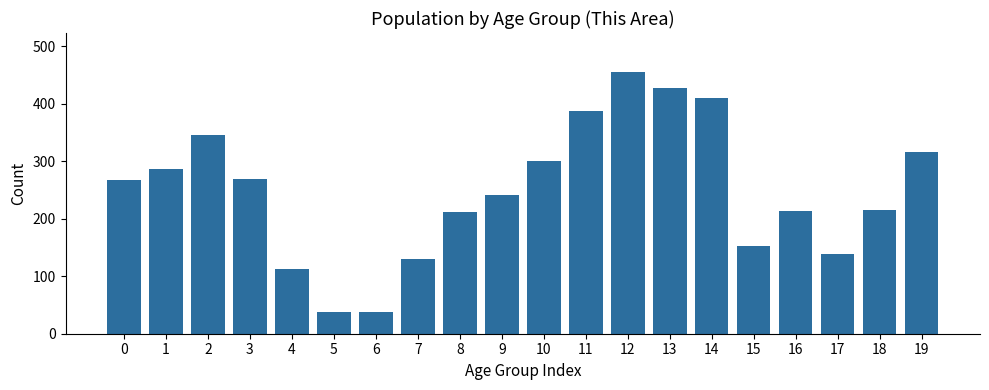

Read the value at 1, to the nearest 10.

290